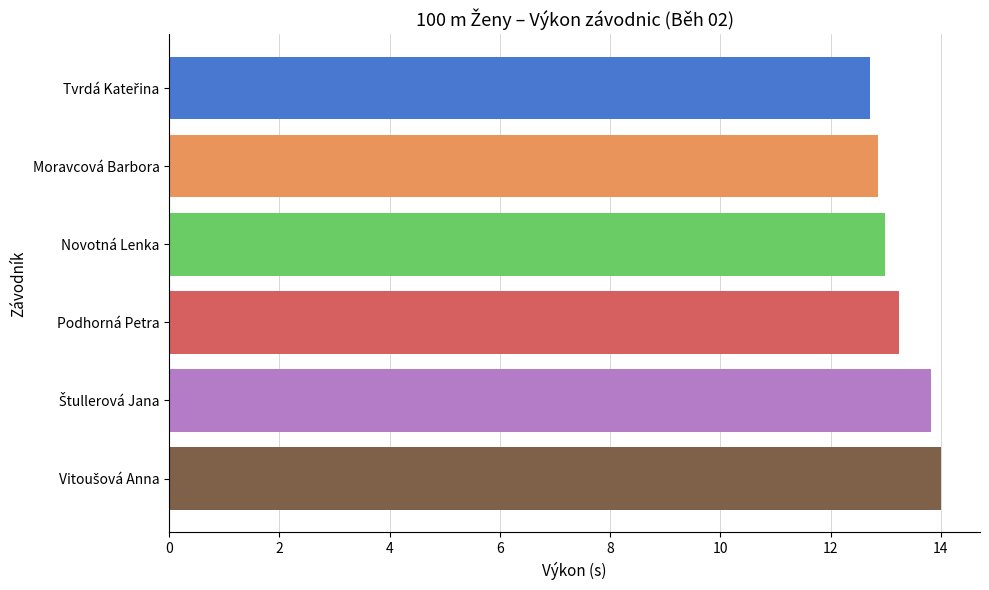

What is the label of the 2nd bar from the top?

Moravcová Barbora